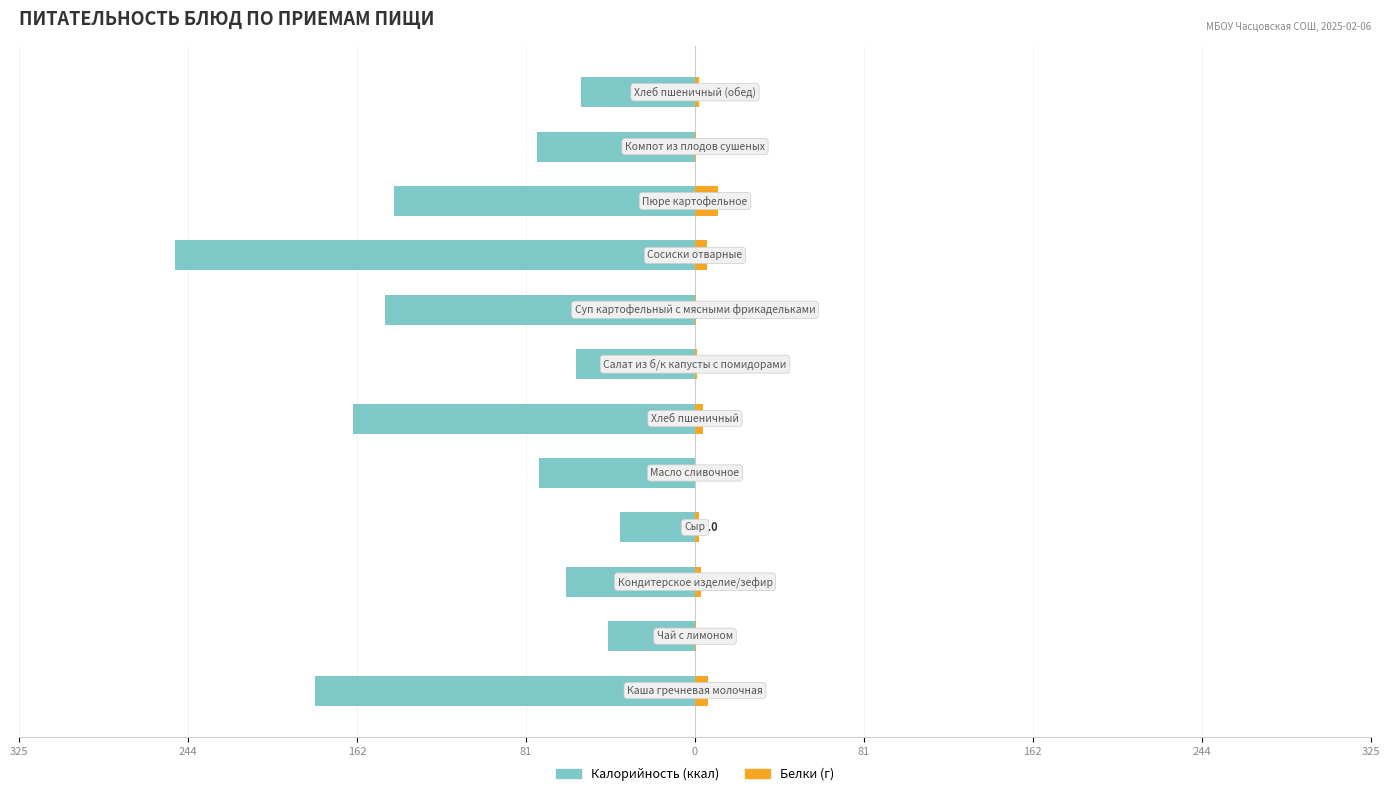

What is the maximum value for Белки?

11.2